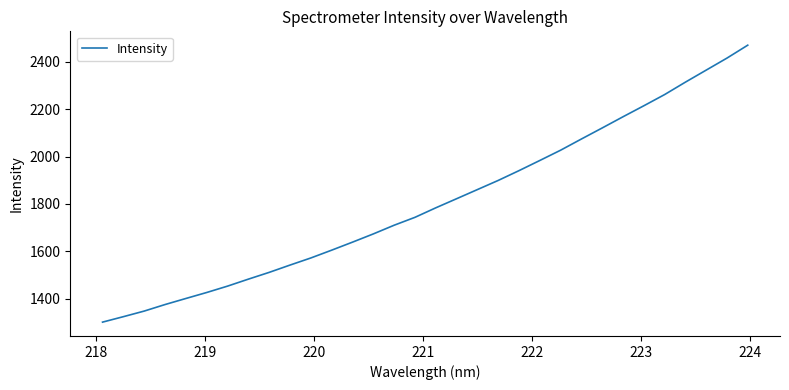

What is the difference between the maximum and minimum values?

1168.6